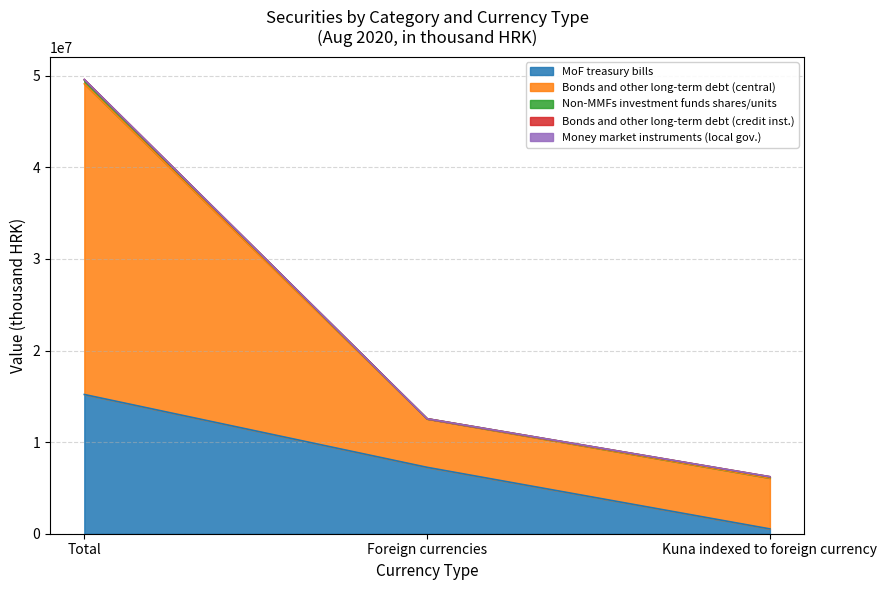

What is the total value across all series at Kuna indexed to foreign currency?

6223983